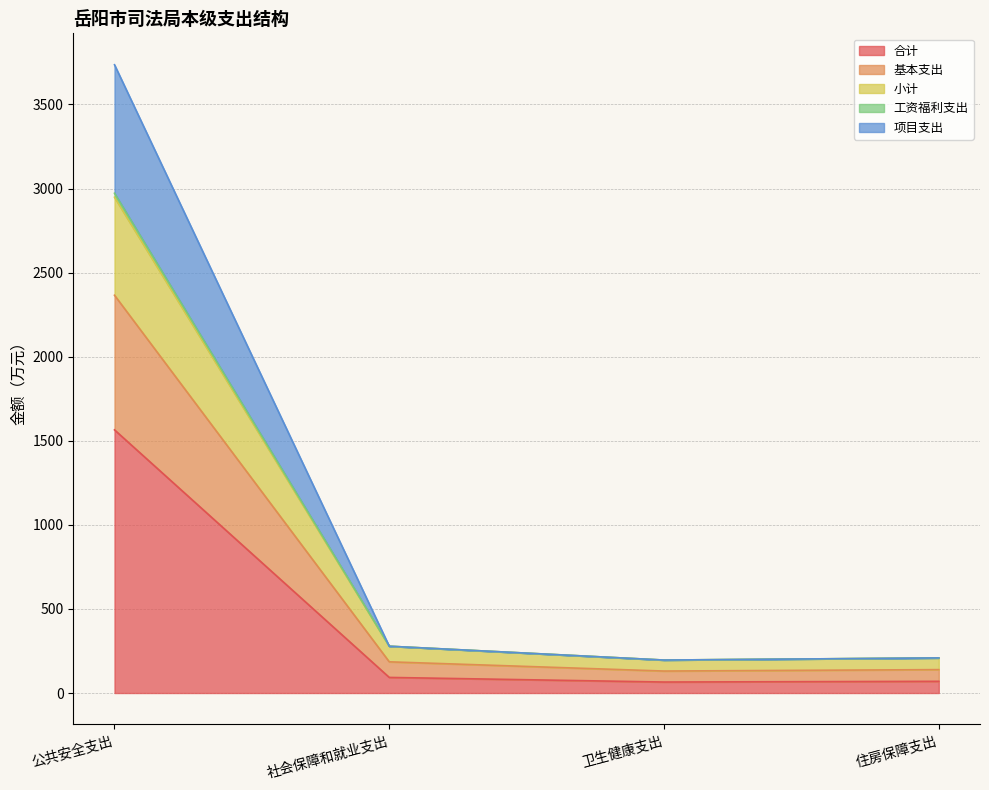

What are all the series names shown in the legend?

合计, 基本支出, 小计, 工资福利支出, 项目支出